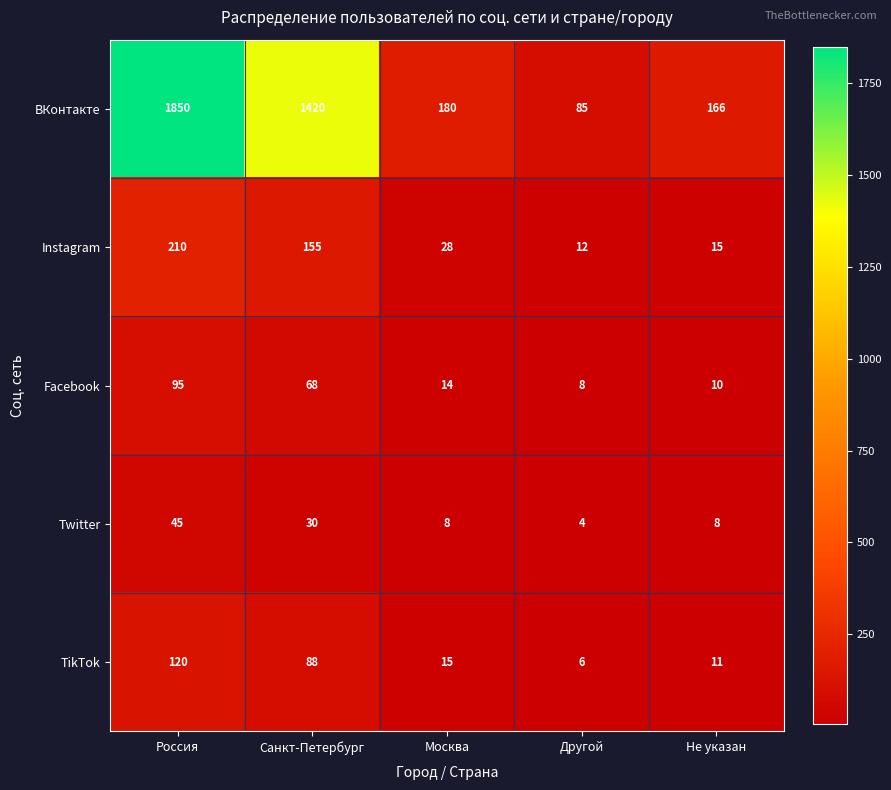

At how many categories does at least one series exceed 1158?

2